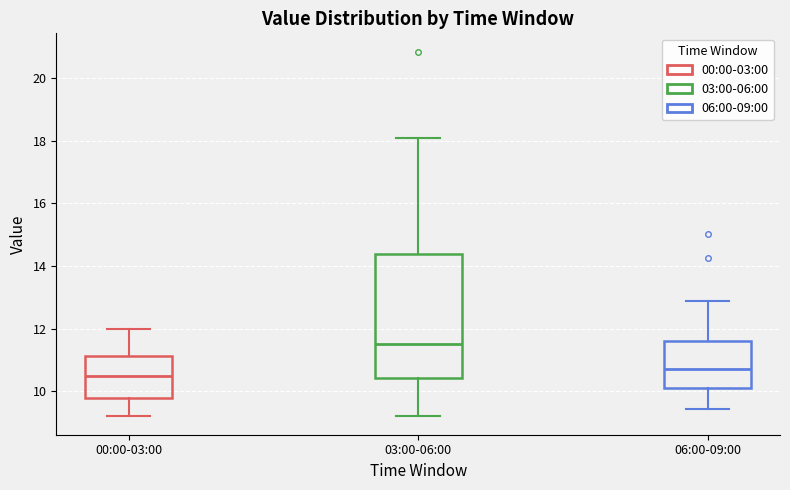

Reading left to right, read every box against the y-axis: the position of its median line, the range the box covers, and the ends of its whiskers. The values are not printed on the chart, so give them approximately, as read against the axis.

00:00-03:00: median 10.6, box 9.8 to 11.2, whiskers 9.2 to 12.0
03:00-06:00: median 11.6, box 10.4 to 14.4, whiskers 9.2 to 18.2
06:00-09:00: median 10.8, box 10.2 to 11.6, whiskers 9.4 to 12.8